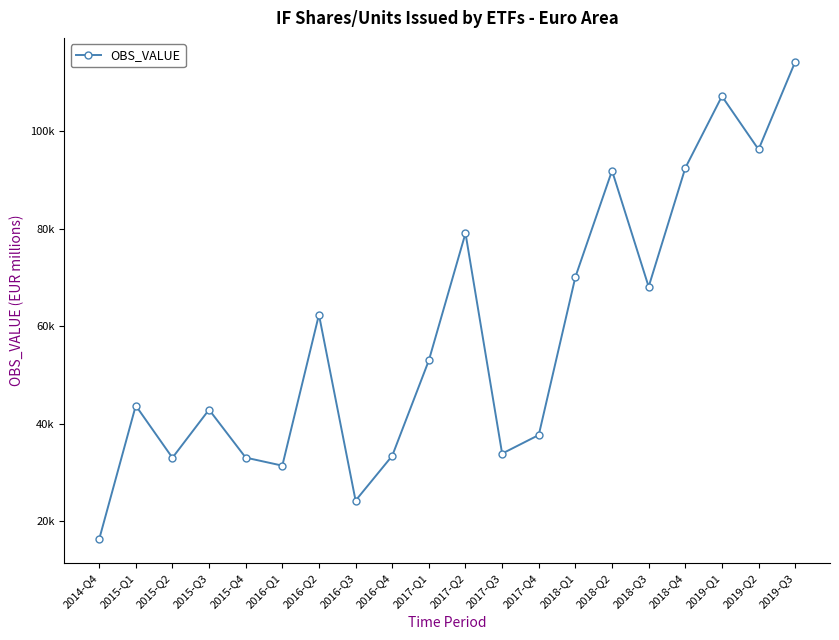

Does the chart have visible grid lines?

No